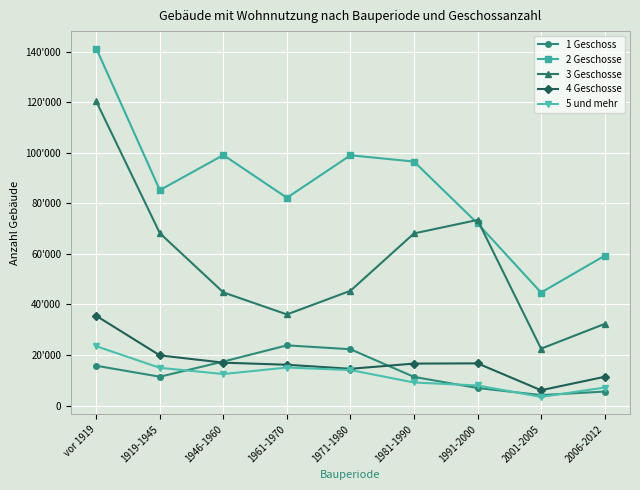

Where is the first local minimum for 5 und mehr?

1946-1960